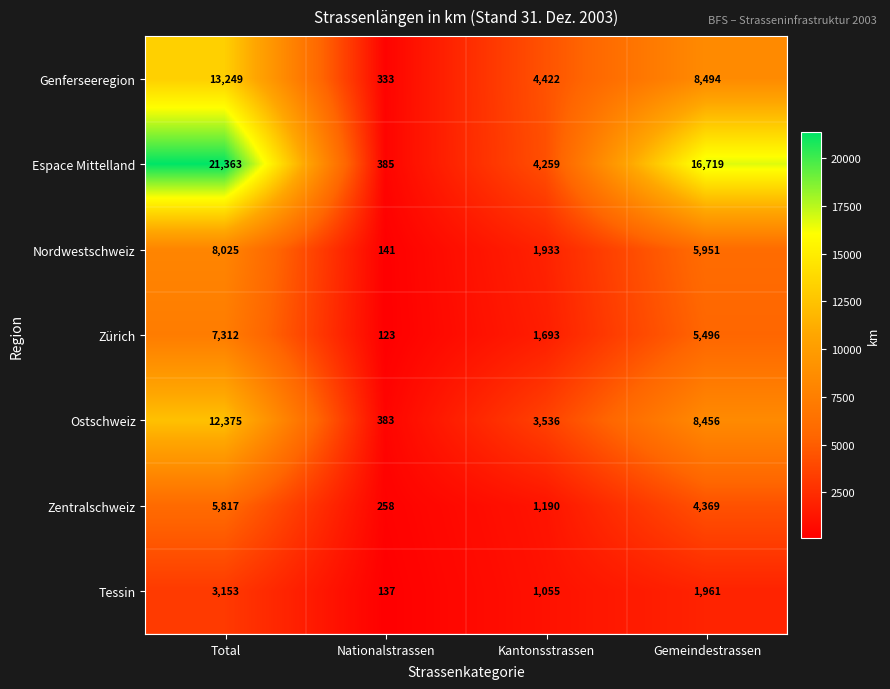

At how many categories does at least one series exceed 3566?

3